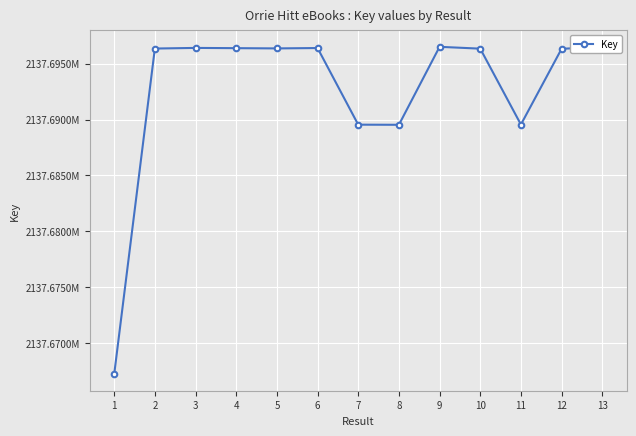

Does the chart have visible grid lines?

Yes